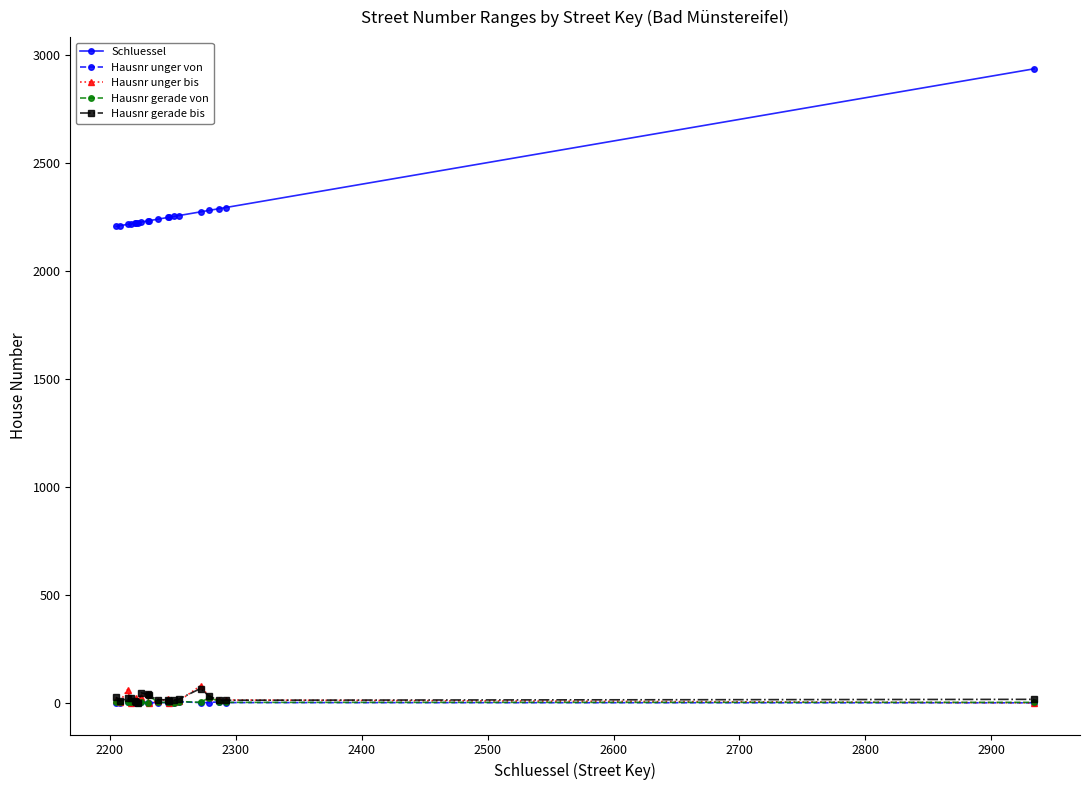

Which series has the largest range (max minus min)?

Schluessel